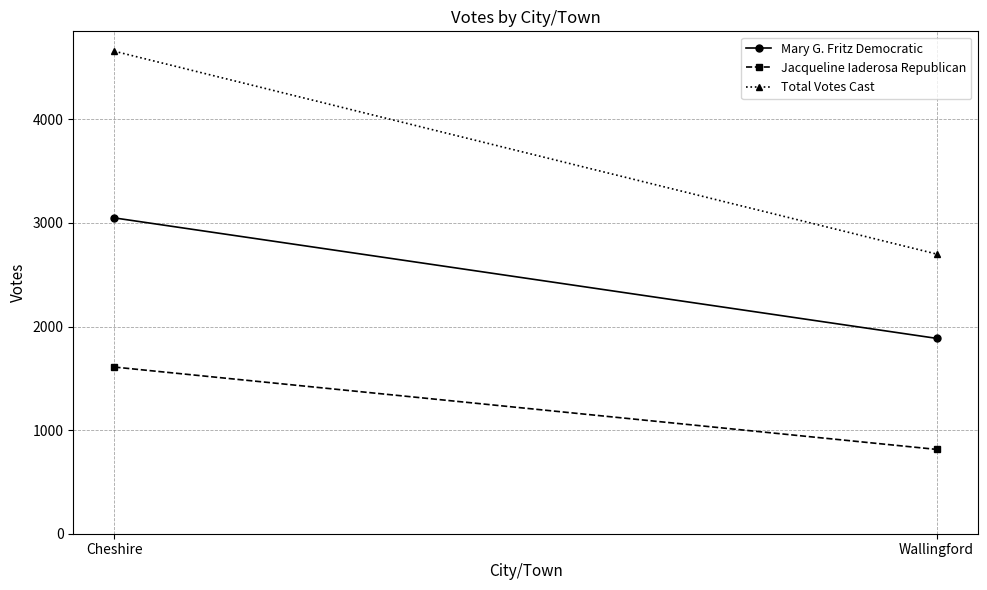

What are all the series names shown in the legend?

Mary G. Fritz Democratic, Jacqueline Iaderosa Republican, Total Votes Cast